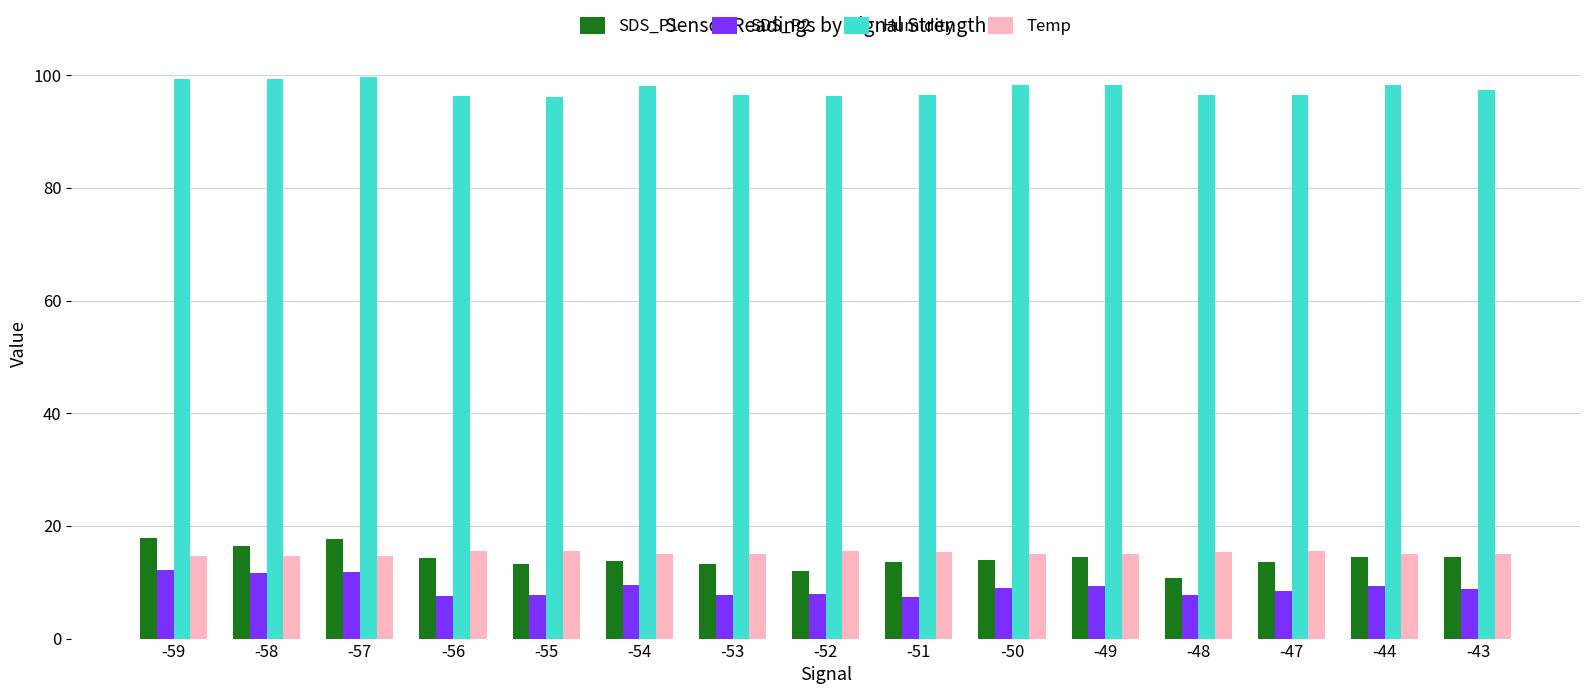

What is the total value across all series at -50?

136.3